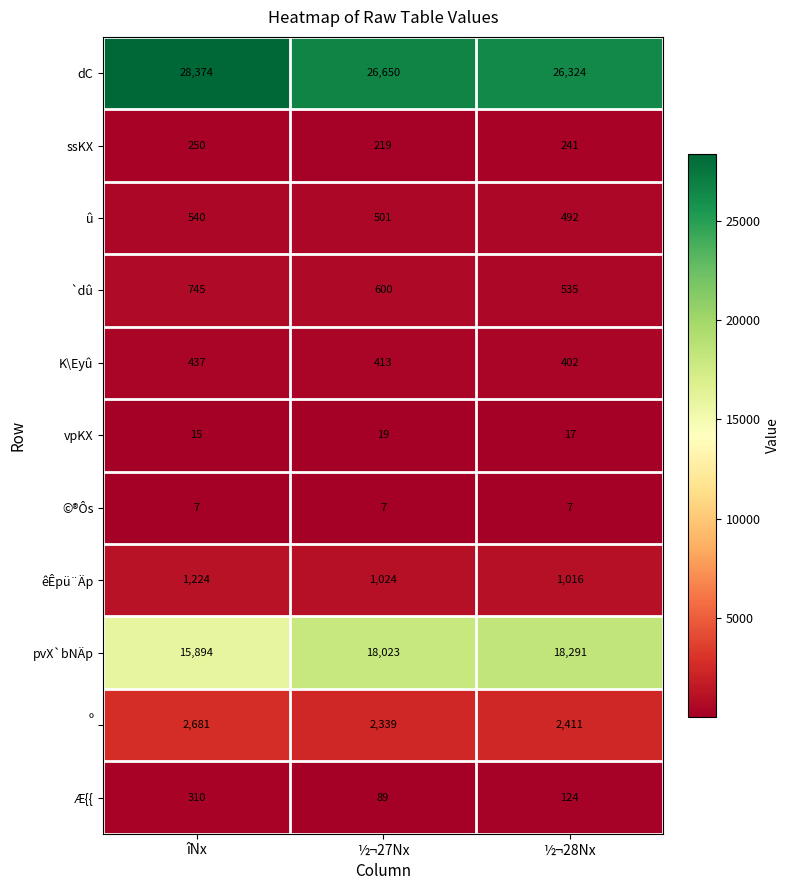

At which label does pvX`bNÄp reach its minimum?

îNx